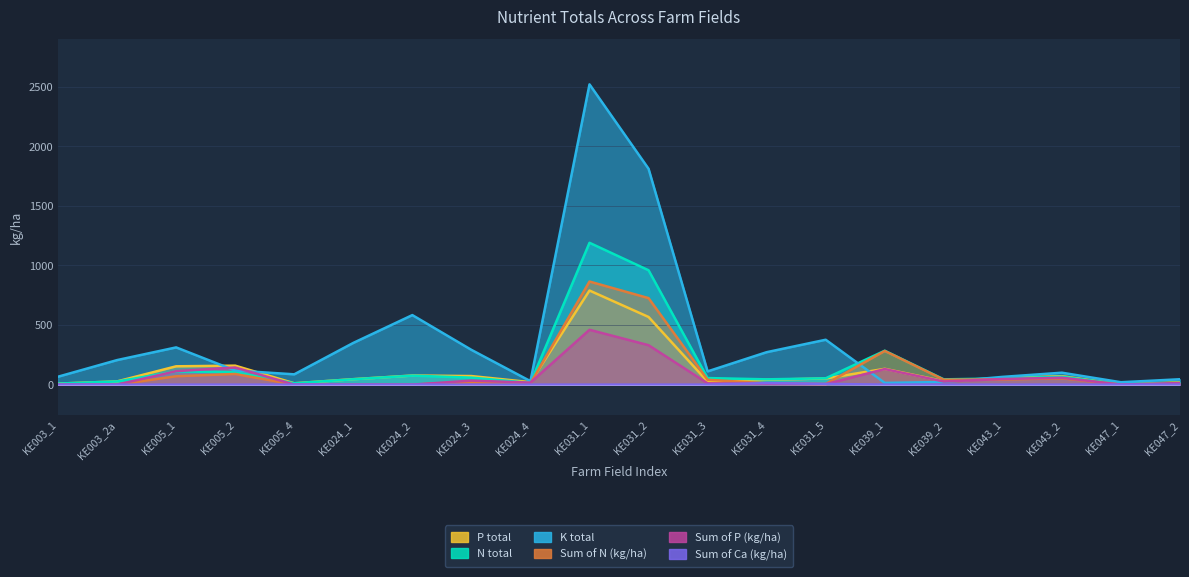

At which label does Sum of P (kg/ha) reach its minimum?

KE003_1